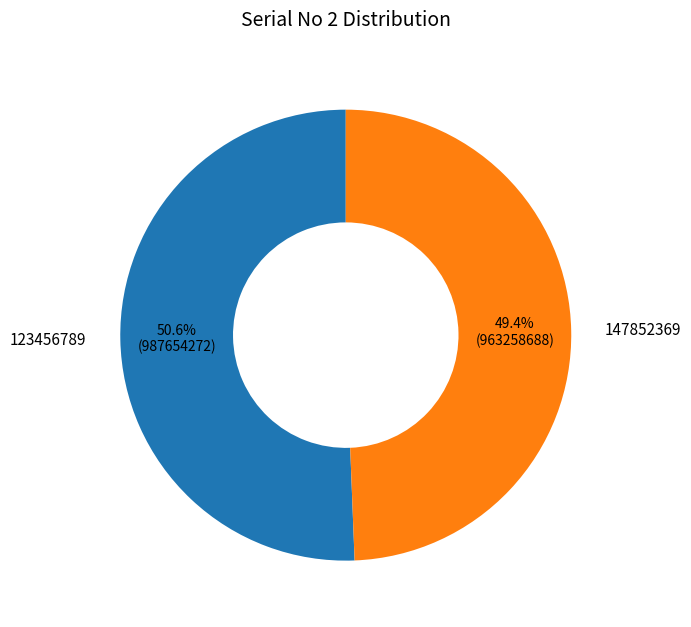

To the nearest percent, what percentage of the pie is 147852369?

49%